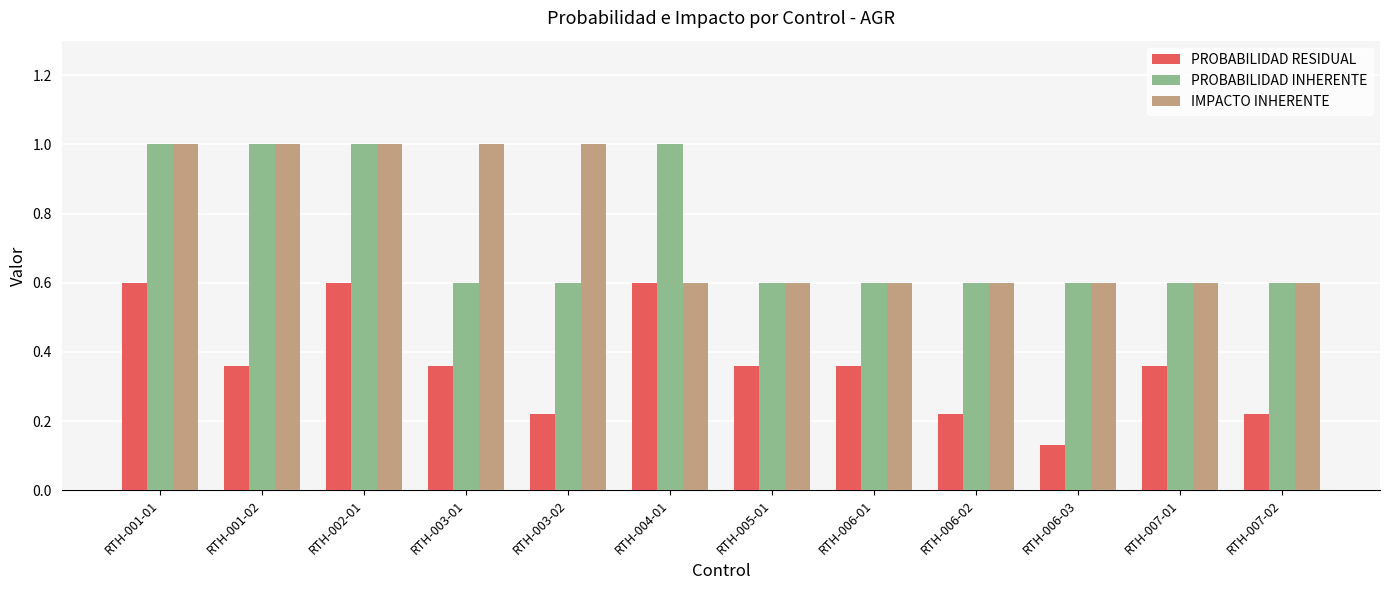

Which series has the widest spread of values?

PROBABILIDAD RESIDUAL